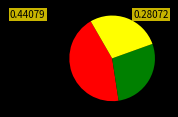

Is there any slice that represents more than half of the pie?

No